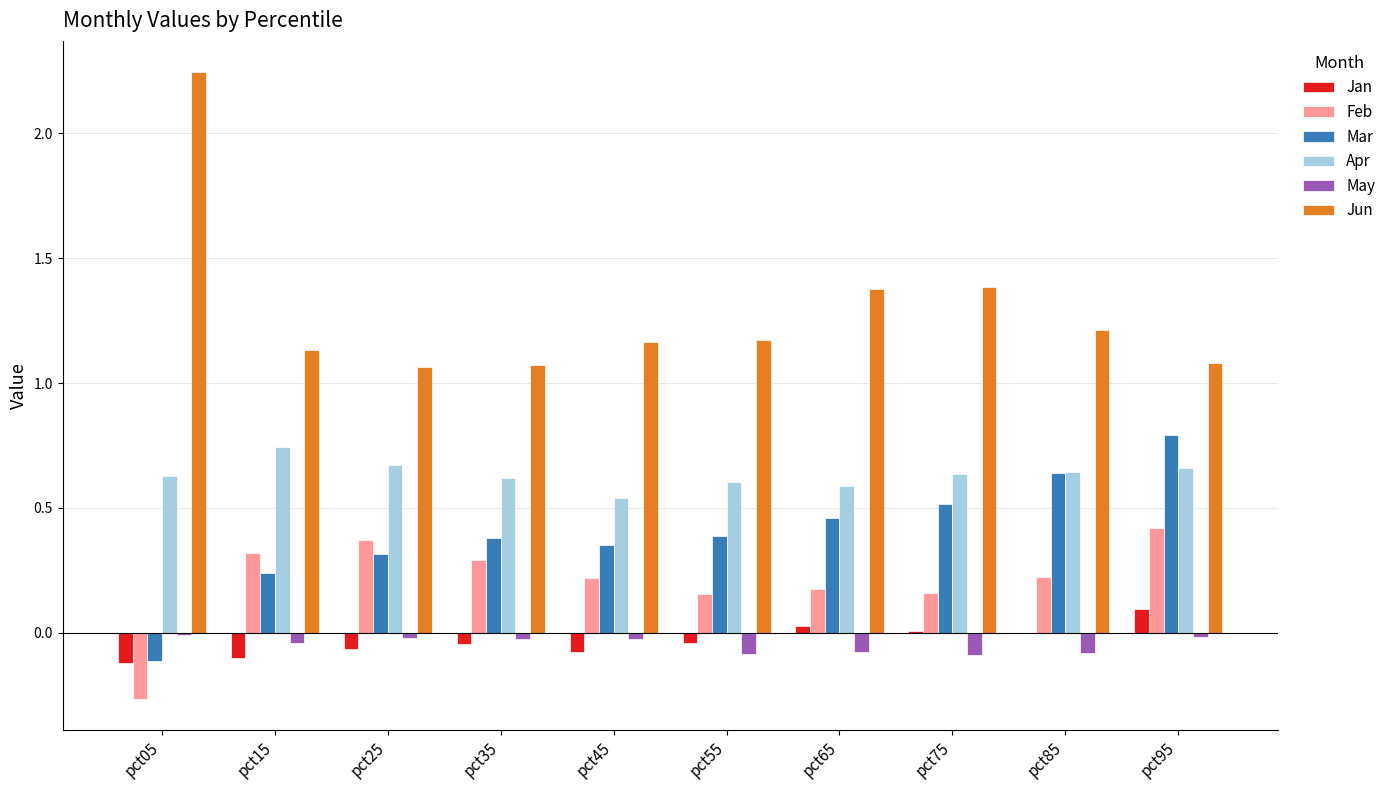

Which category has the highest value across all series?

pct05